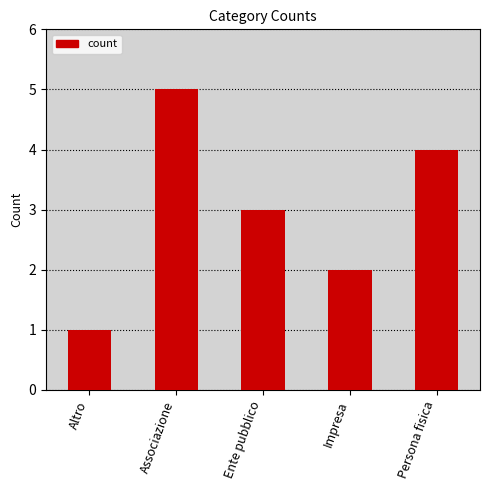

What is the difference between the second highest and minimum values?

3